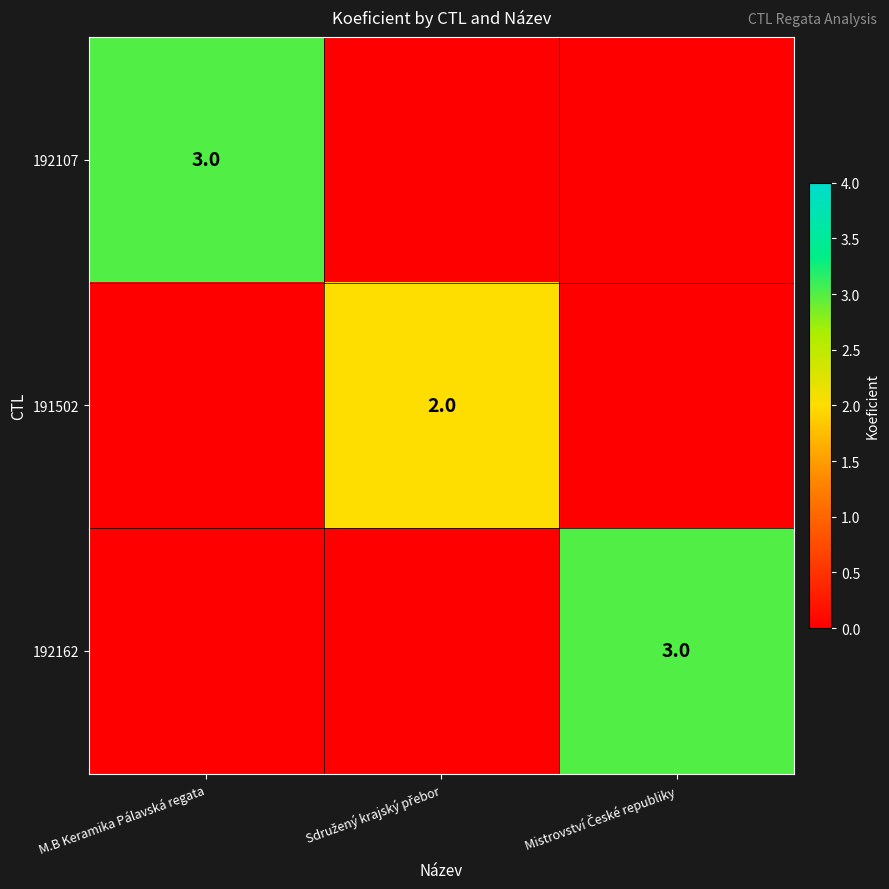

How many values in the 192162 series exceed 0?

1